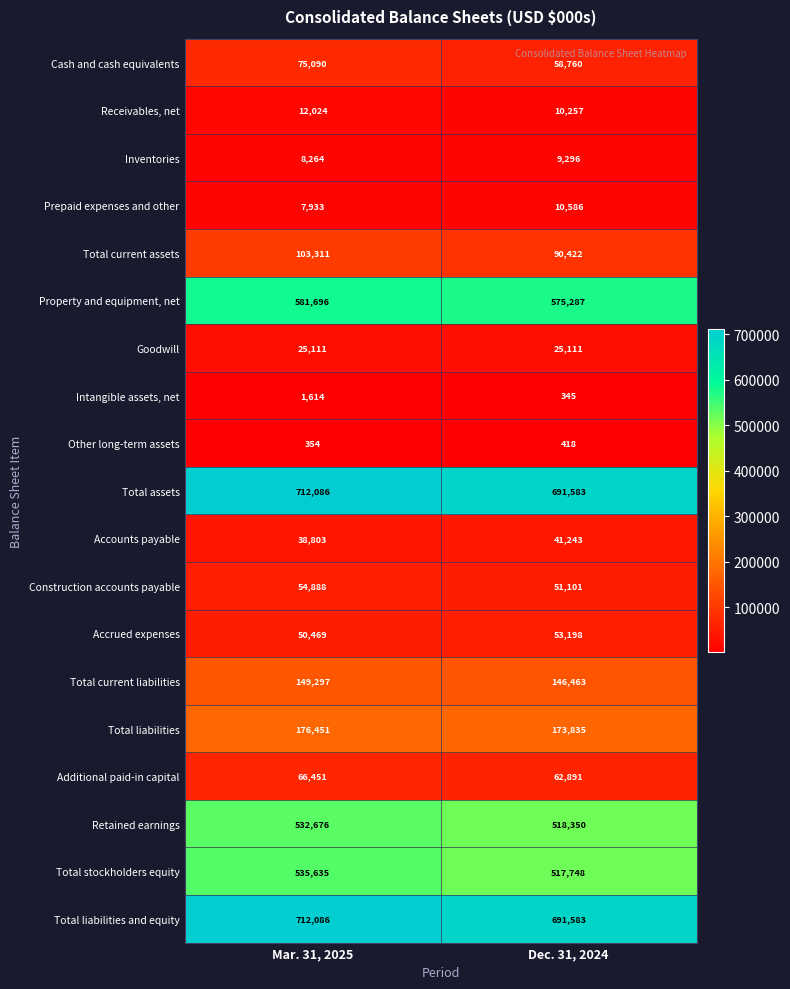

At which category is the sum across all series the highest?

Mar. 31, 2025